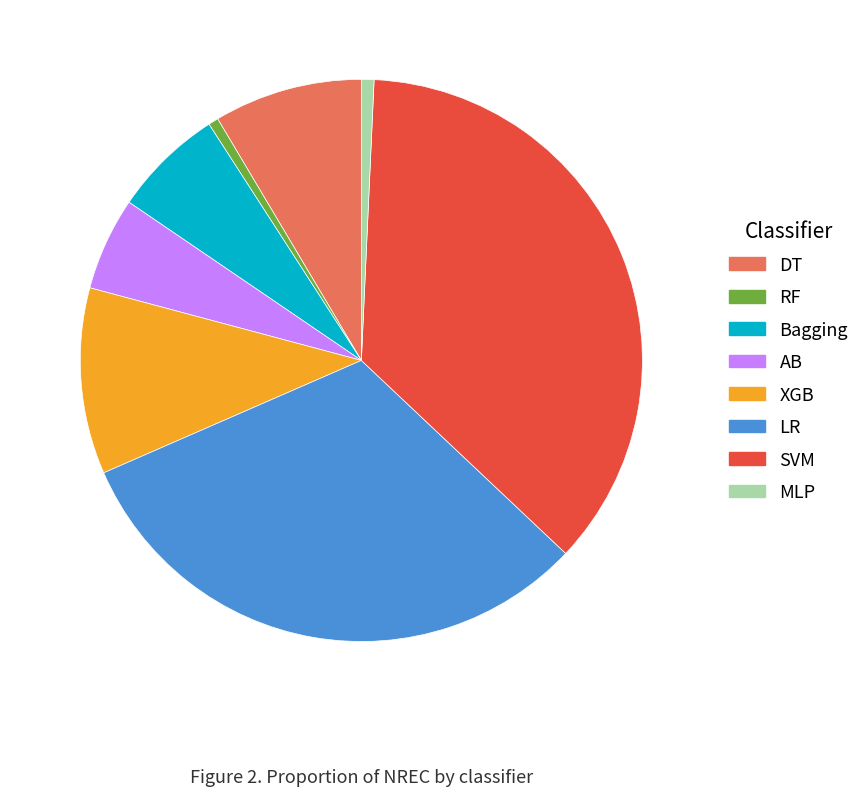

Is there a majority slice in this chart?

No